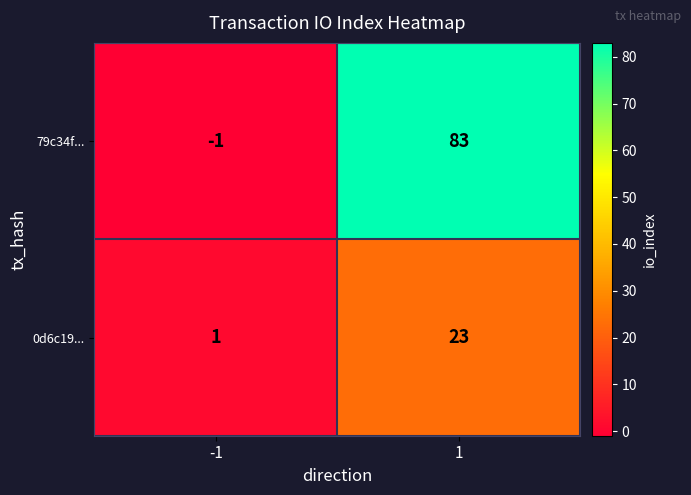

What is the minimum value shown in the chart?

-1